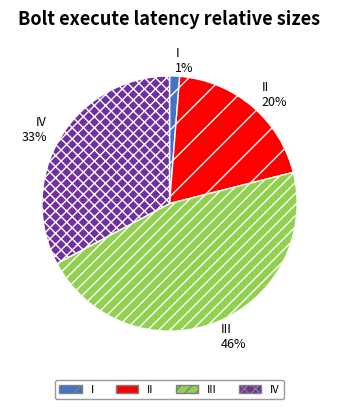

Count the number of slices in the pie.

4